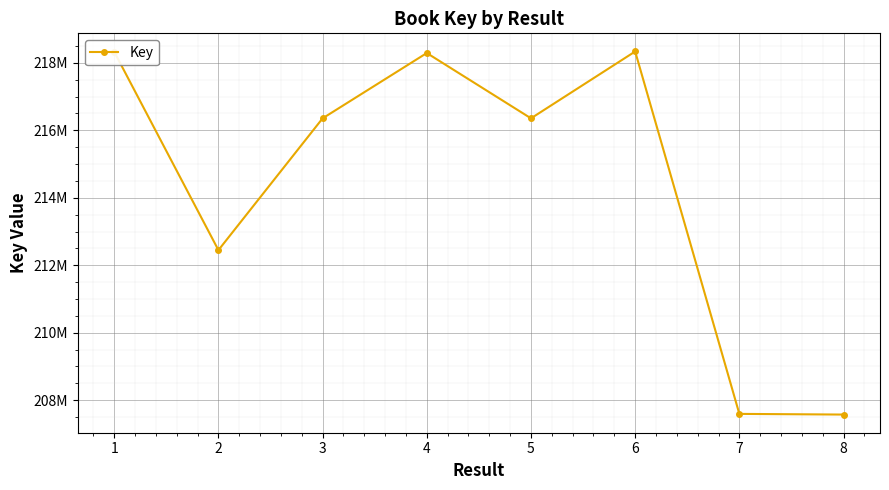

True or false: there are more than 0 points higher than both neighbors.

True